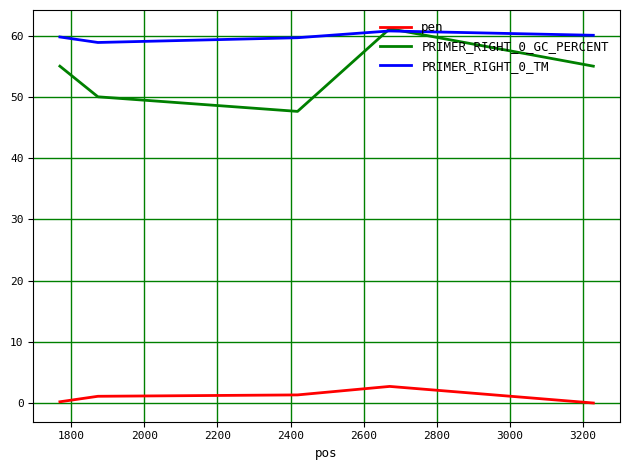

True or false: pen and PRIMER_RIGHT_0_TM cross at least once.

False